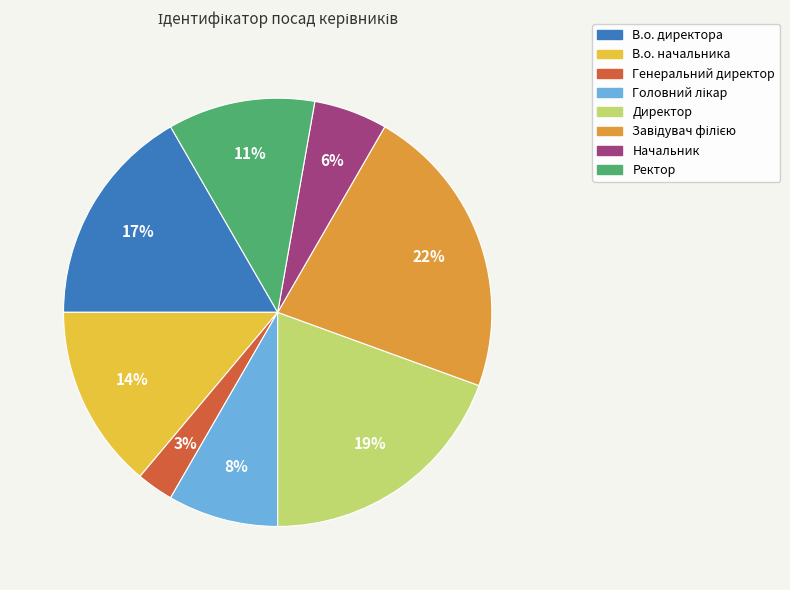

Do Директор and Ректор together represent more than half of the pie?

No